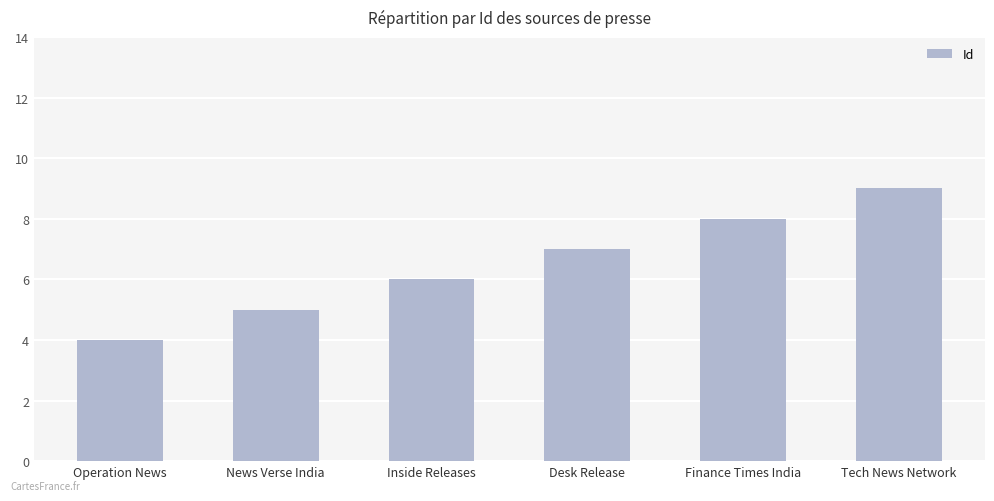

Reading left to right, transcribe all the data shown in this chart.

4	5	6	7	8	9